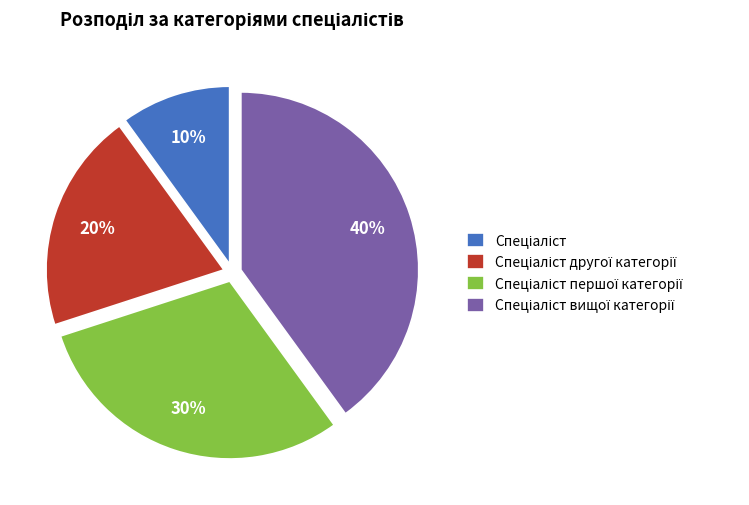

Is there any slice that represents more than half of the pie?

No